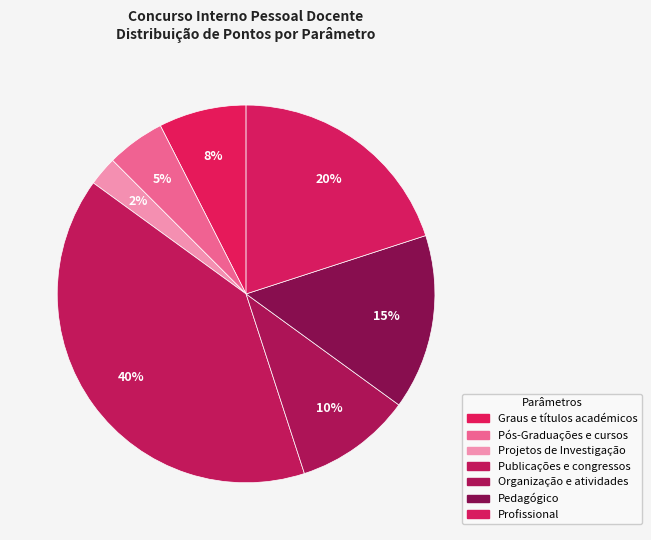

What is the ratio of the value at Profissional to the value at Organização e atividades?

2.0